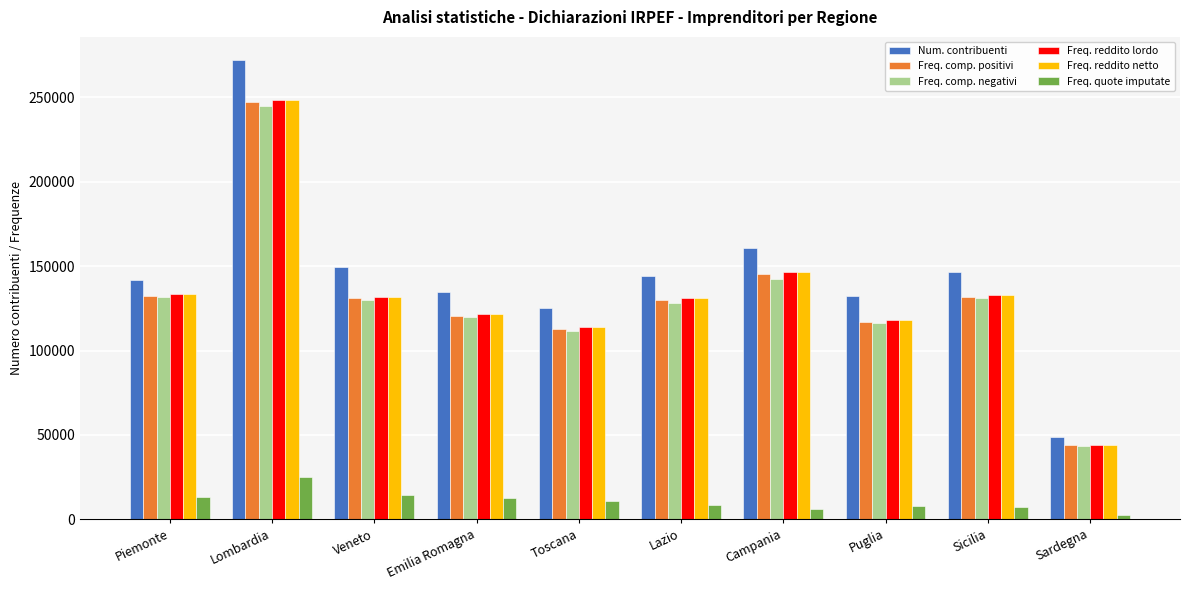

Is the value of Freq. reddito netto at Lombardia greater than the value of Freq. comp. positivi at Emilia Romagna?

Yes